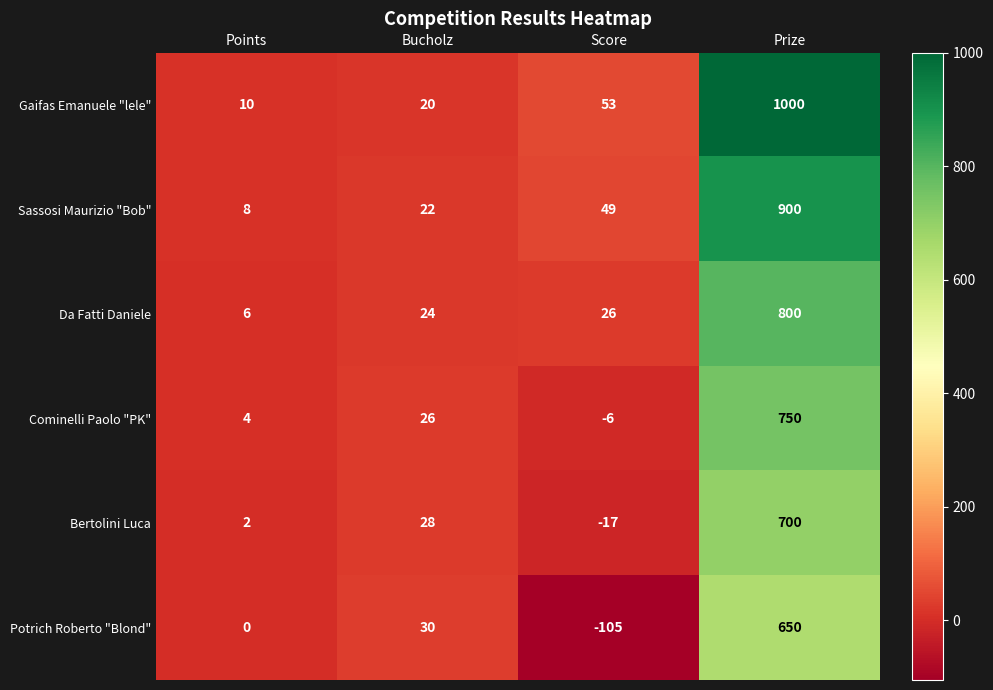

Which series has the largest range (max minus min)?

Gaifas Emanuele "lele"